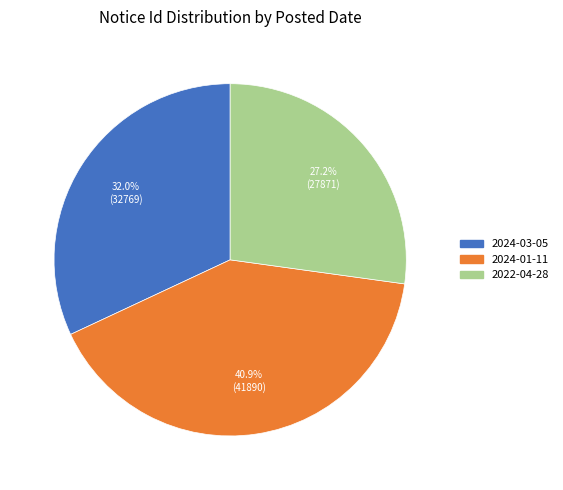

To the nearest percent, what is the combined percentage of 2024-01-11 and 2024-03-05?

73%